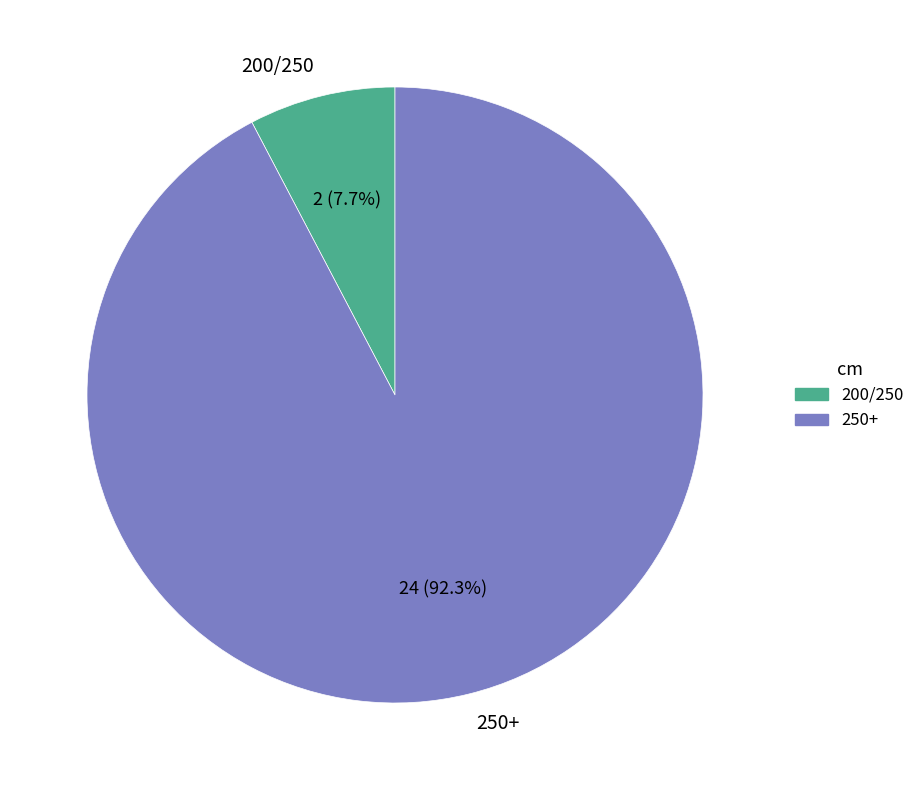

The 250+ slice represents 87% of the pie. True or false?

False